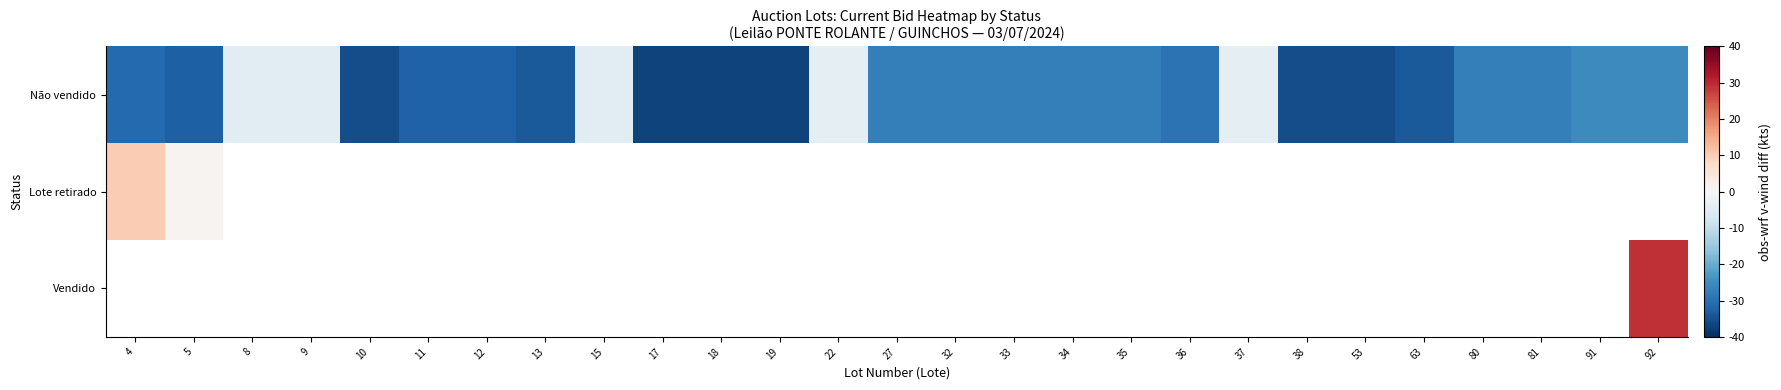

Rank the series at 34 from highest to lowest value.

Não vendido, Lote retirado, Vendido